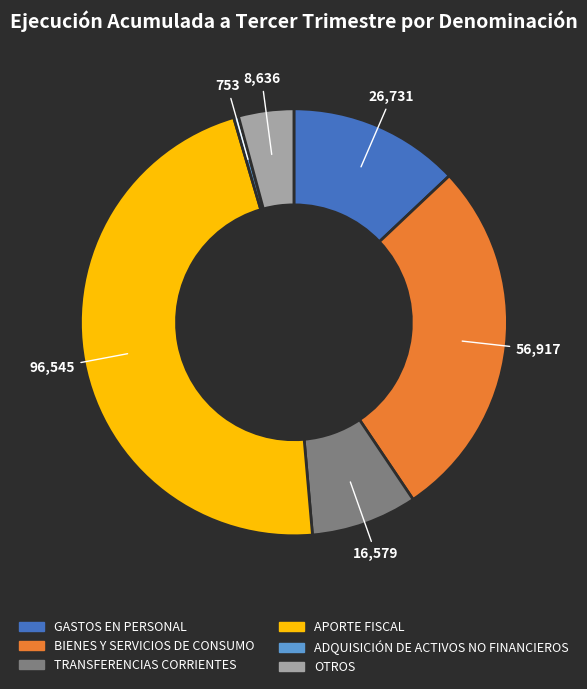

Rank the categories by value from lowest to highest.

ADQUISICIÓN DE ACTIVOS NO FINANCIEROS, OTROS, TRANSFERENCIAS CORRIENTES, GASTOS EN PERSONAL, BIENES Y SERVICIOS DE CONSUMO, APORTE FISCAL